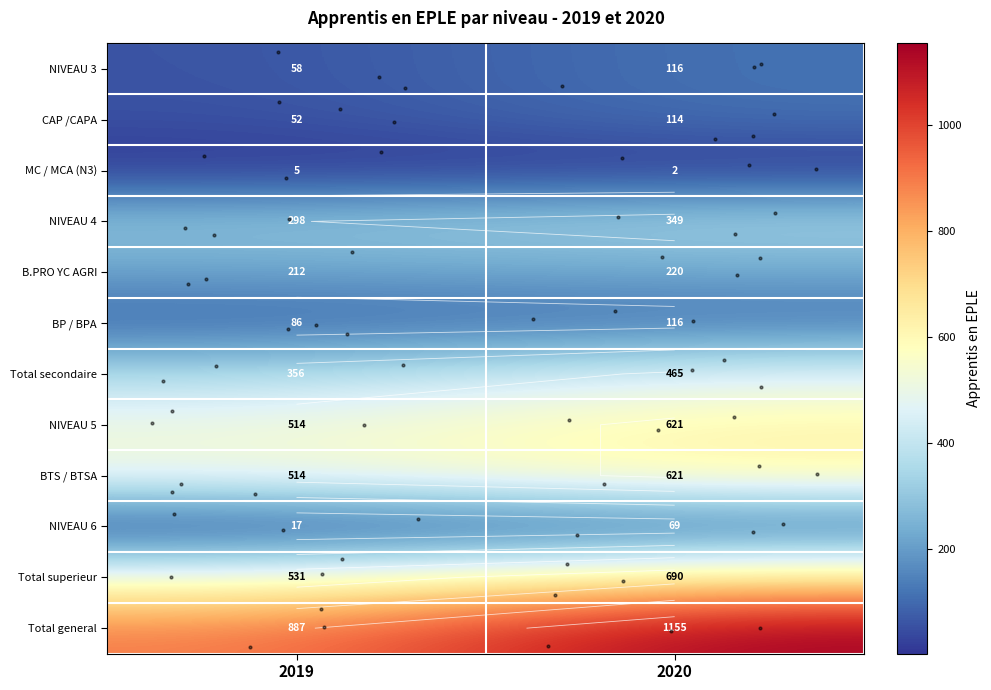

Is the value of CAP /CAPA at 2019 greater than the value of NIVEAU 6 at 2020?

No